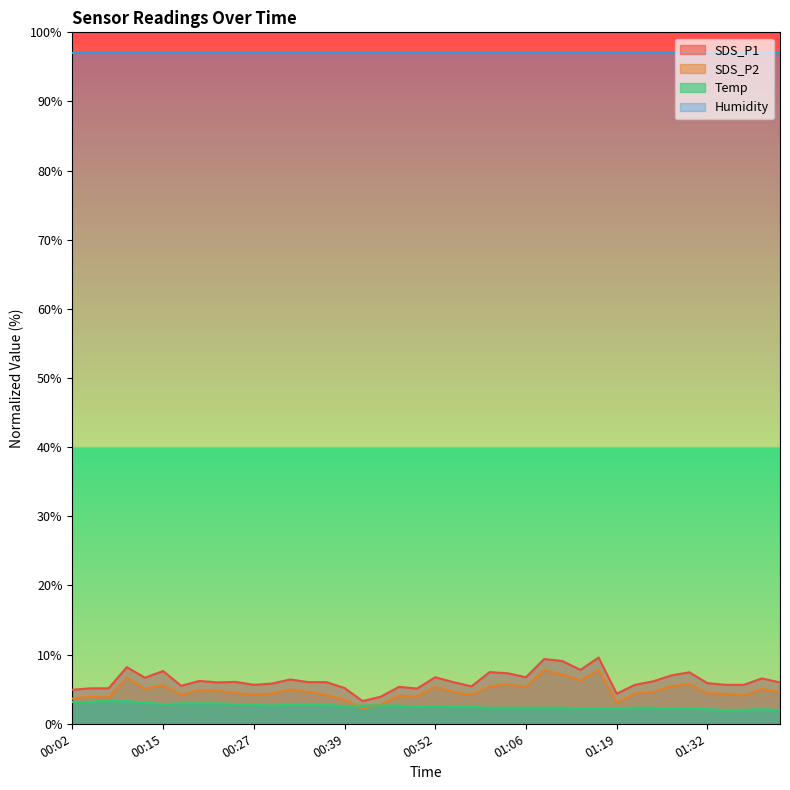

What is the smallest value displayed?

2.0